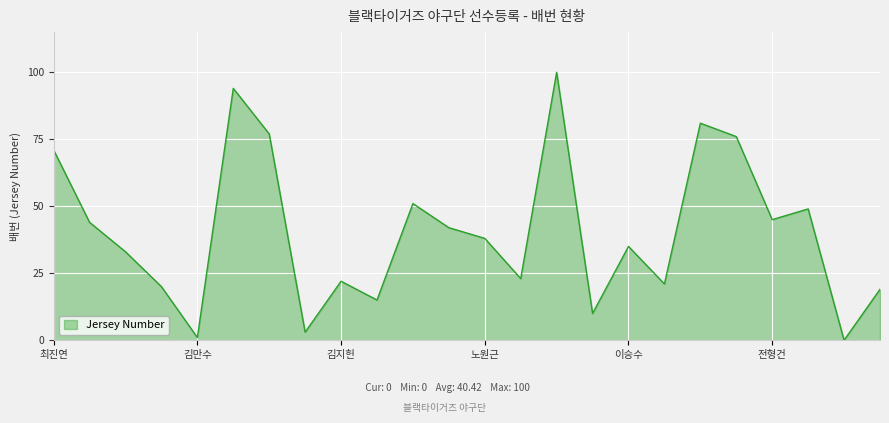

What is the maximum value shown in the chart?

100